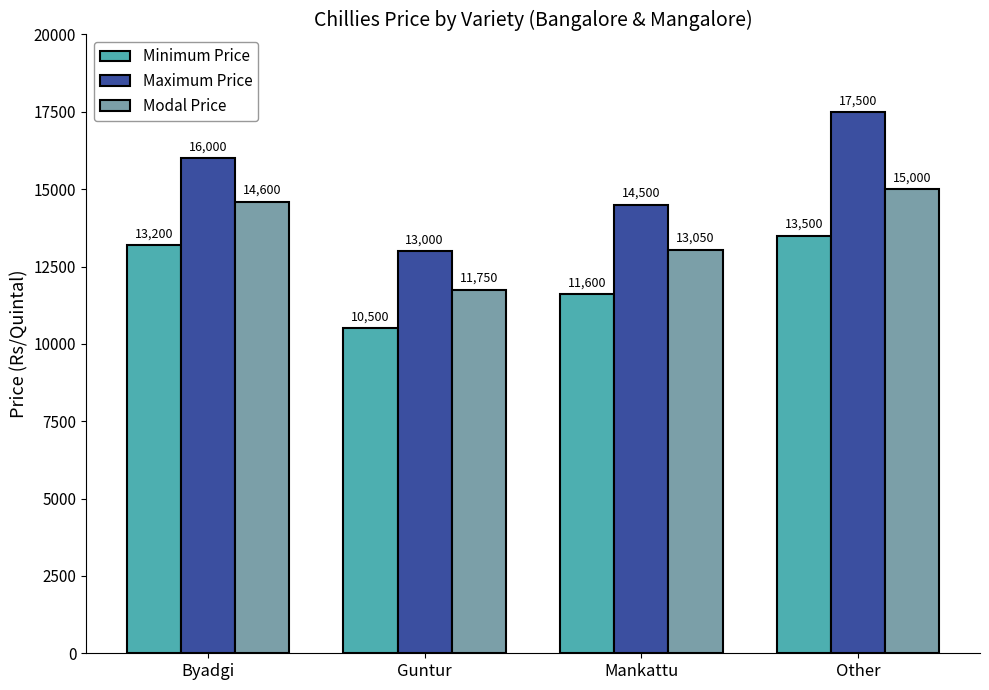

What position from the right is Mankattu?

2